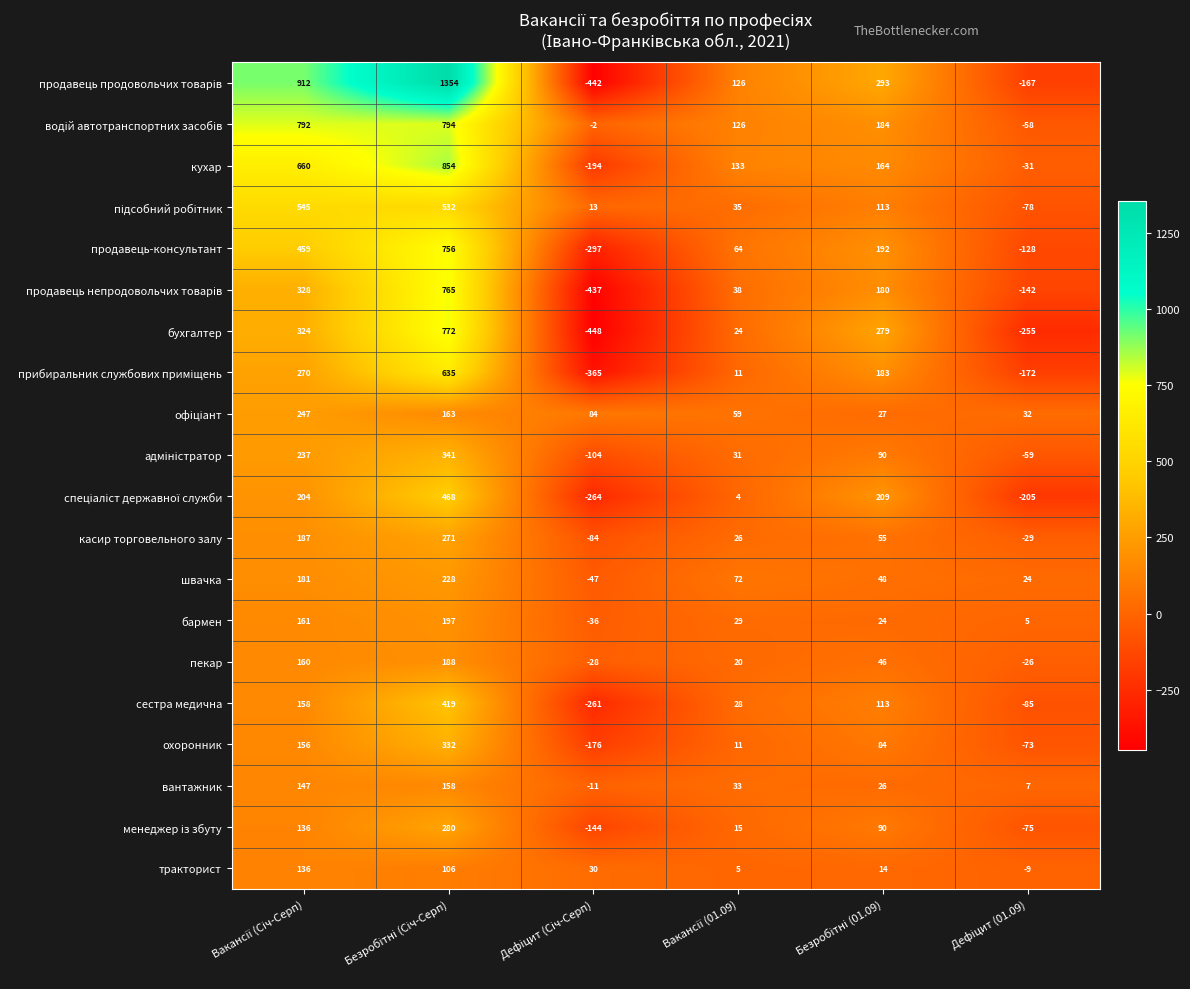

What is the sum of all вантажник values?

360